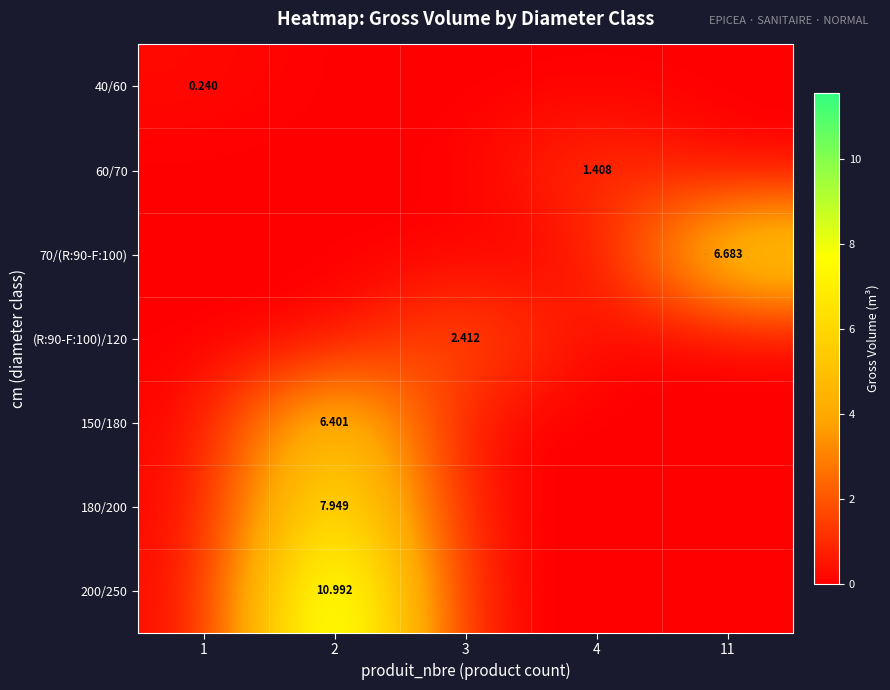

Between 11 and 3, which is larger?

11